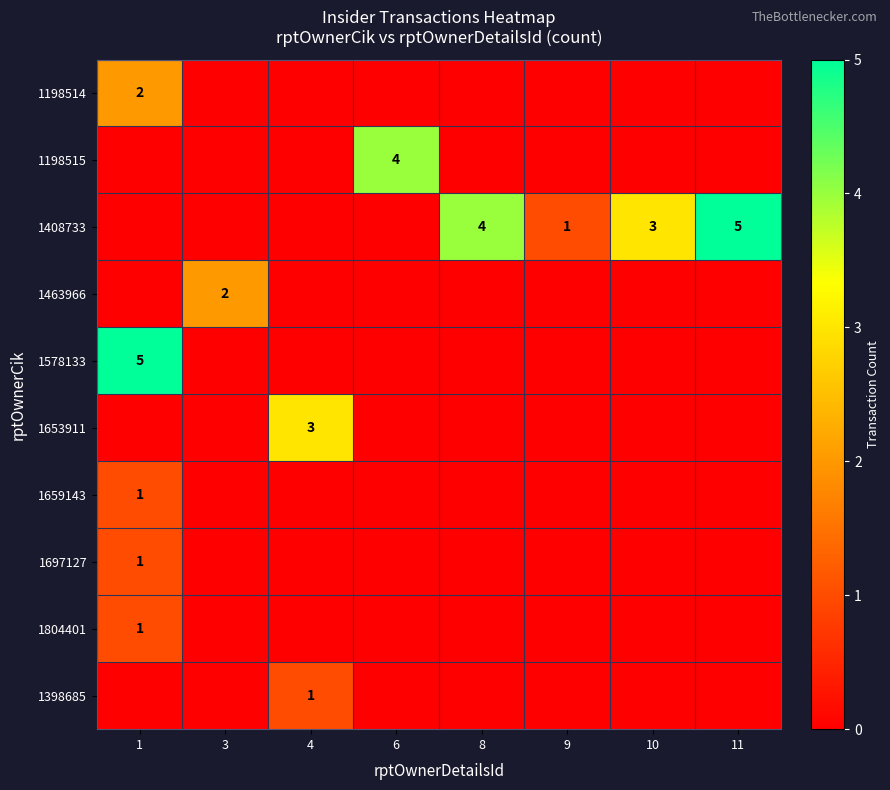

The 1408733 series shows 5 at 11. True or false?

True